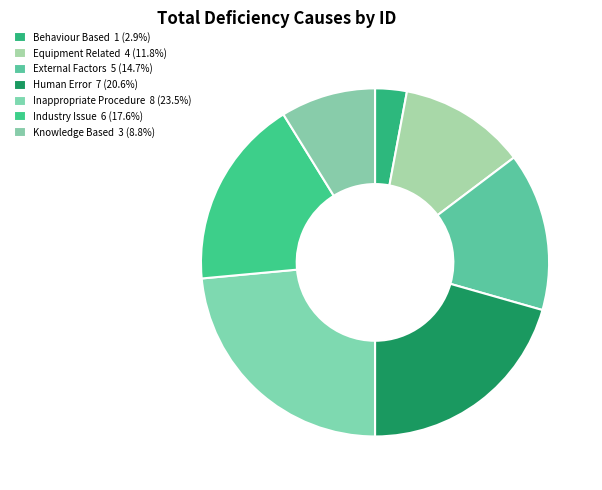

Is Human Error the majority of the pie?

No